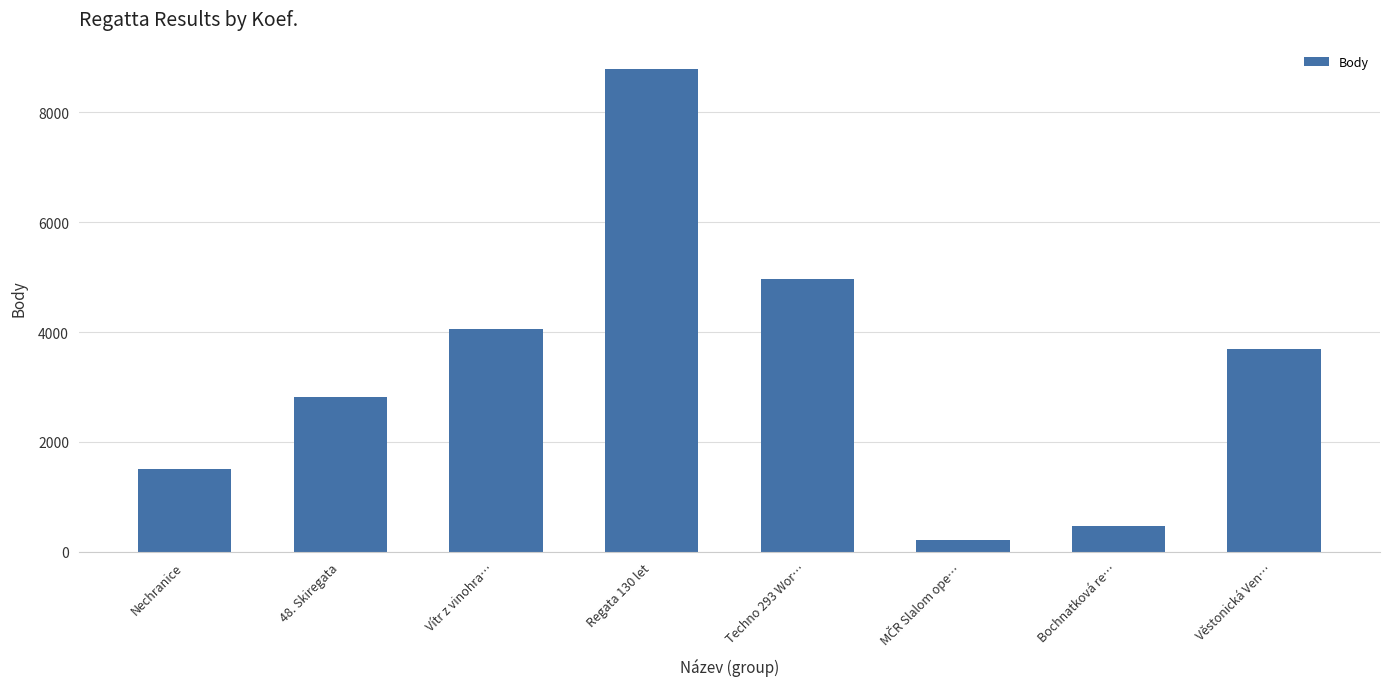

True or false: the data shows 461 at Bochnatková re….

True